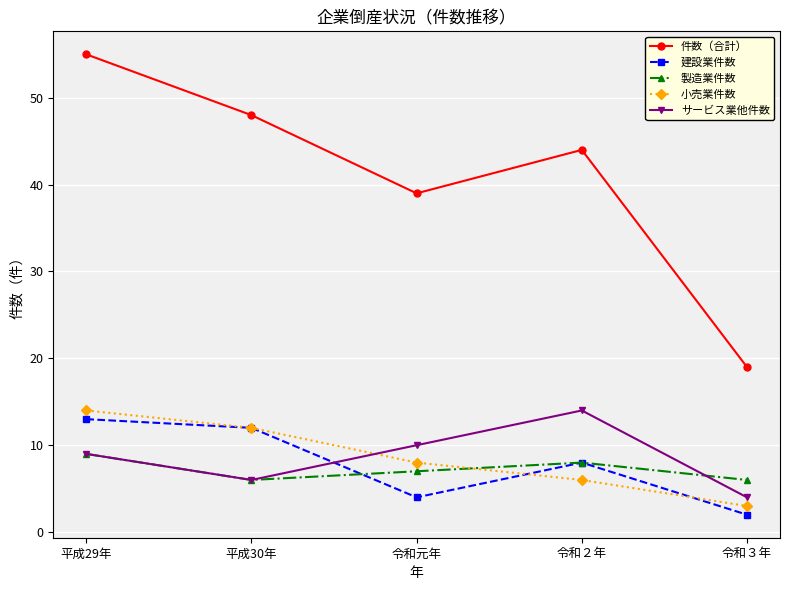

What is the value of the 小売業件数 point at the 3rd from the left?

8